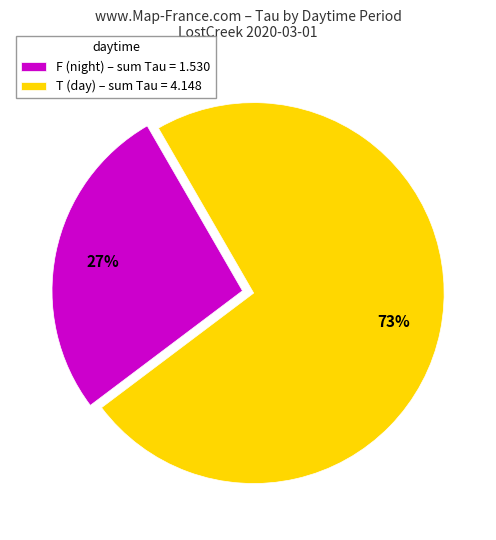

True or false: T (day) – sum Tau = 4.148 accounts for 73% of the total.

True